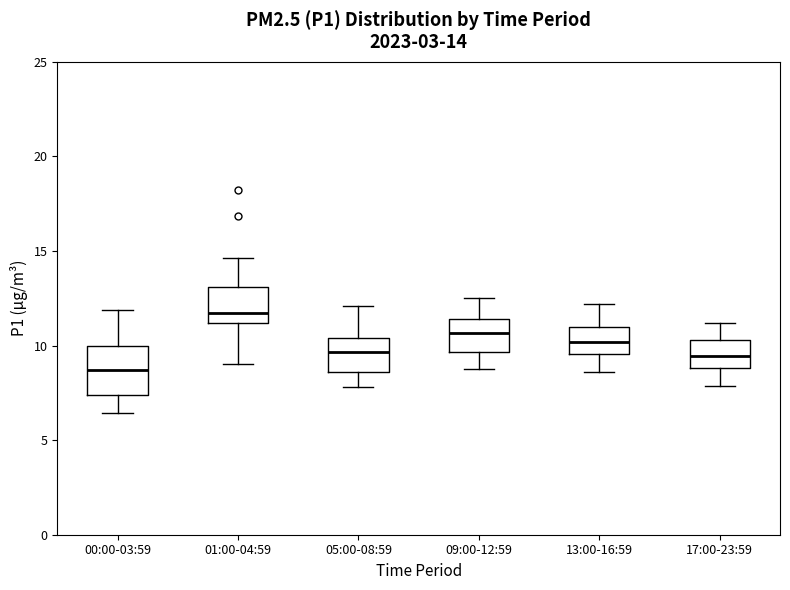

Which box has the lowest median line?

00:00-03:59